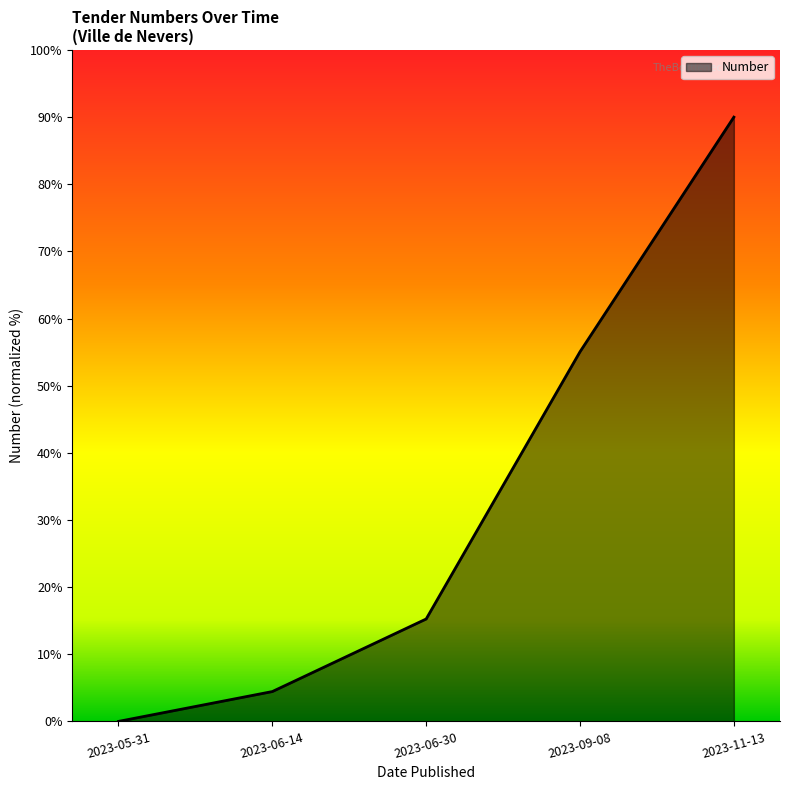

How many lines are shown in the chart?

1